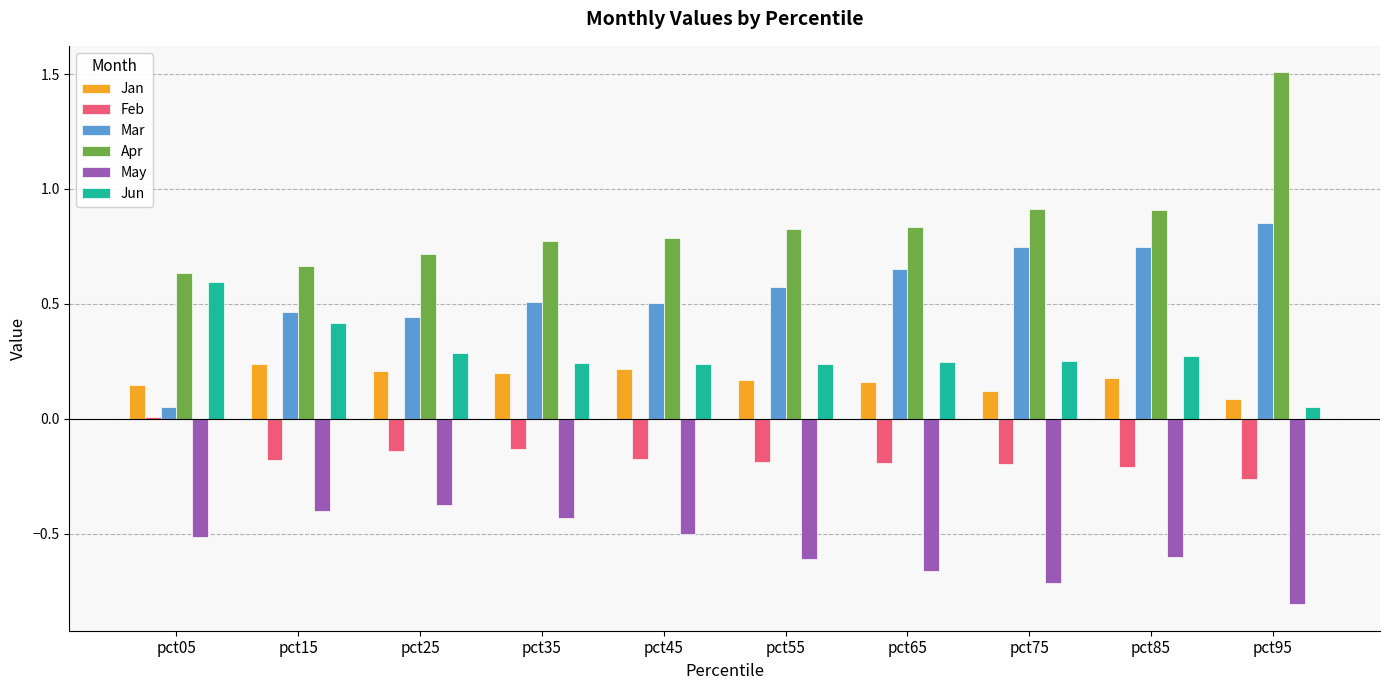

The Feb series shows -0.2 at pct75. True or false?

True